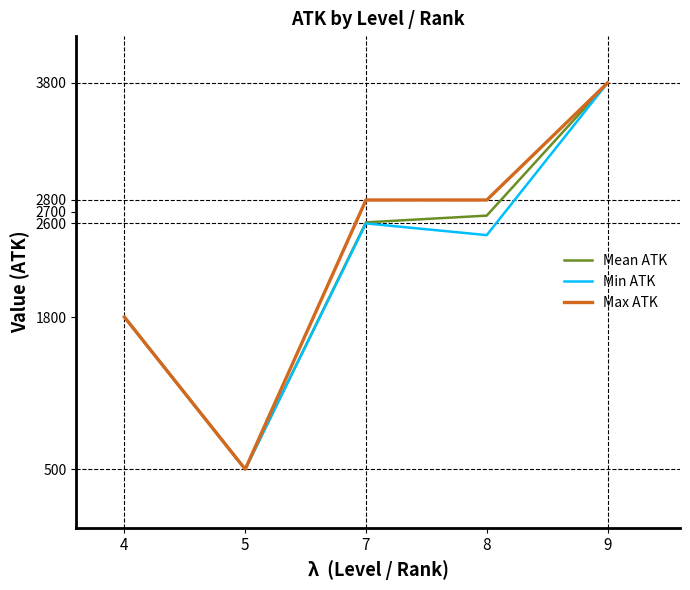

Read the Min ATK value at 5.

500.0